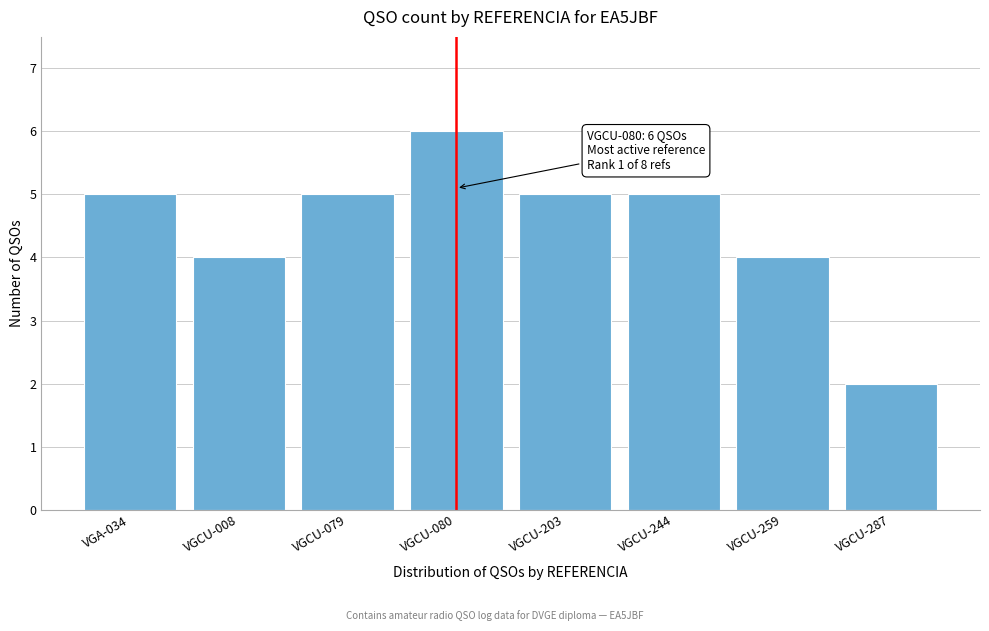

Reading left to right, list all the values displayed in this chart.

5	4	5	6	5	5	4	2